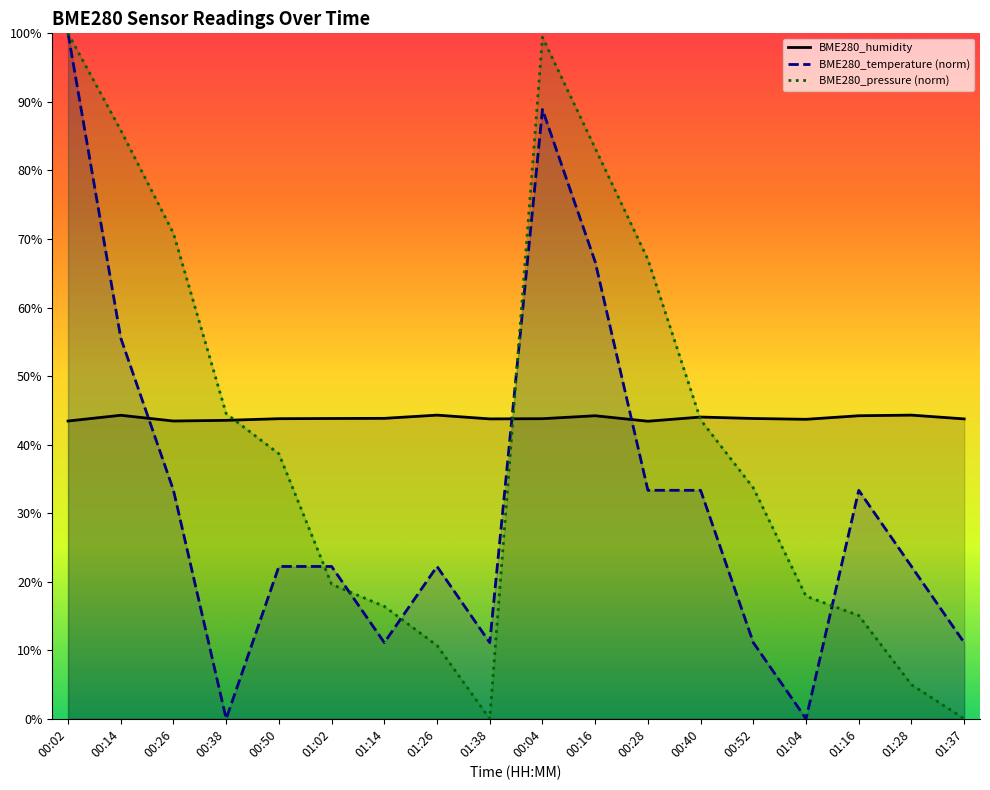

How many lines are shown in the chart?

3